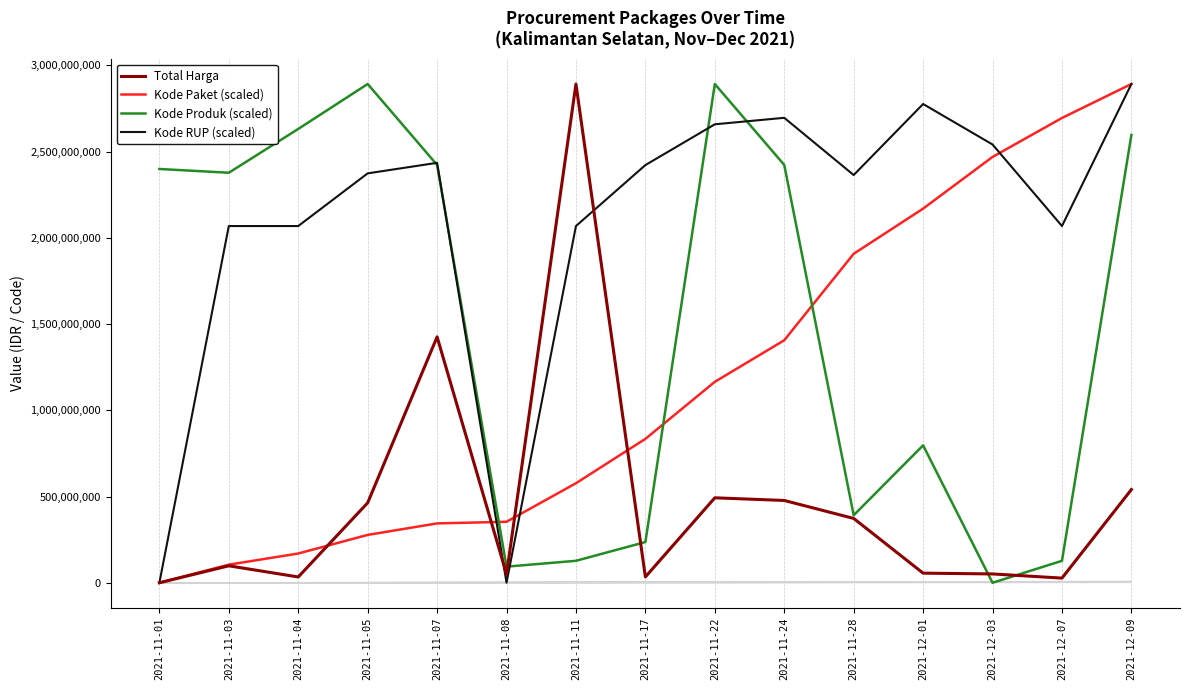

Count the number of categories in the chart.

15